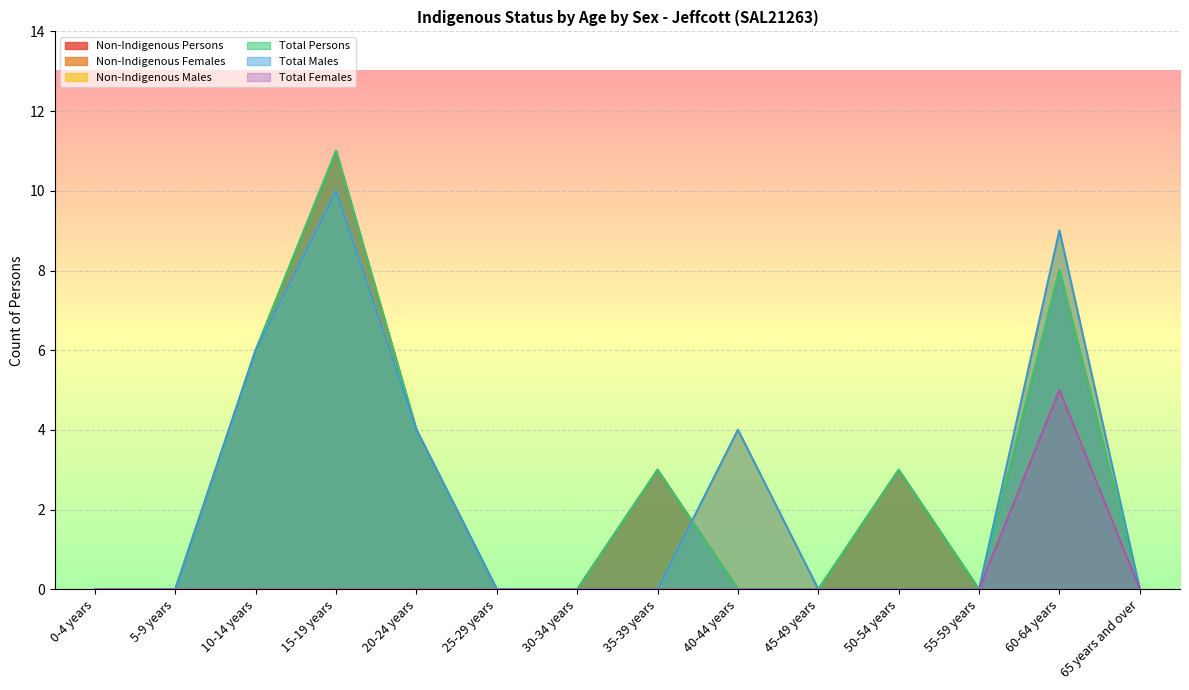

Reading left to right, list all the values displayed in this chart.

Non-Indigenous Persons: 0-4 years=0	5-9 years=0	10-14 years=6	15-19 years=11	20-24 years=4	25-29 years=0	30-34 years=0	35-39 years=3	40-44 years=0	45-49 years=0	50-54 years=3	55-59 years=0	60-64 years=8	65 years and over=0
Non-Indigenous Females: 0-4 years=0	5-9 years=0	10-14 years=0	15-19 years=0	20-24 years=0	25-29 years=0	30-34 years=0	35-39 years=0	40-44 years=0	45-49 years=0	50-54 years=0	55-59 years=0	60-64 years=5	65 years and over=0
Non-Indigenous Males: 0-4 years=0	5-9 years=0	10-14 years=6	15-19 years=10	20-24 years=4	25-29 years=0	30-34 years=0	35-39 years=0	40-44 years=4	45-49 years=0	50-54 years=0	55-59 years=0	60-64 years=9	65 years and over=0
Total Persons: 0-4 years=0	5-9 years=0	10-14 years=6	15-19 years=11	20-24 years=4	25-29 years=0	30-34 years=0	35-39 years=3	40-44 years=0	45-49 years=0	50-54 years=3	55-59 years=0	60-64 years=8	65 years and over=0
Total Males: 0-4 years=0	5-9 years=0	10-14 years=6	15-19 years=10	20-24 years=4	25-29 years=0	30-34 years=0	35-39 years=0	40-44 years=4	45-49 years=0	50-54 years=0	55-59 years=0	60-64 years=9	65 years and over=0
Total Females: 0-4 years=0	5-9 years=0	10-14 years=0	15-19 years=0	20-24 years=0	25-29 years=0	30-34 years=0	35-39 years=0	40-44 years=0	45-49 years=0	50-54 years=0	55-59 years=0	60-64 years=5	65 years and over=0